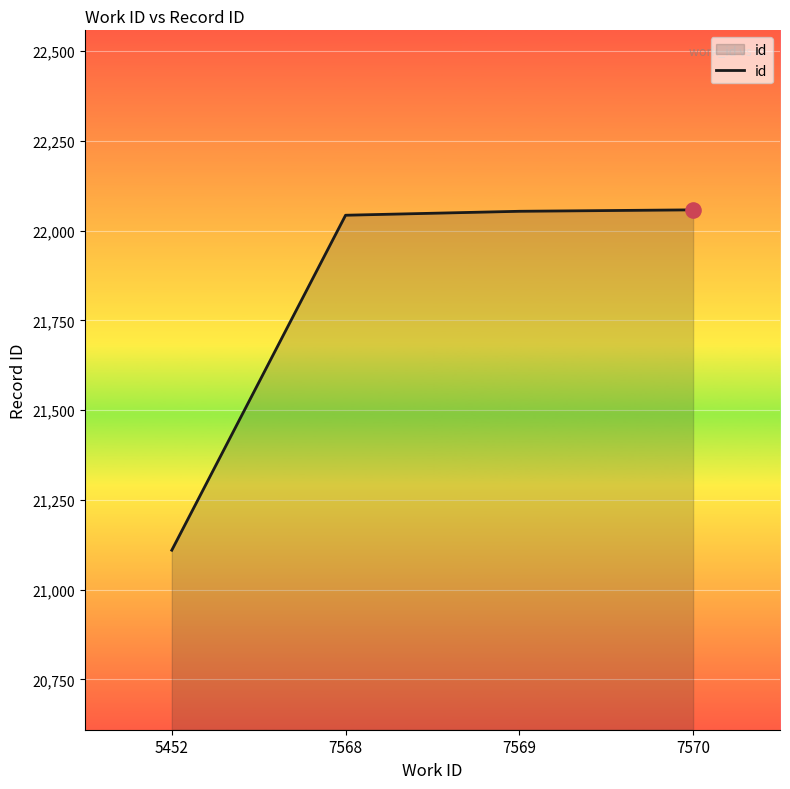

Between 5452 and 7568, which is larger?

7568